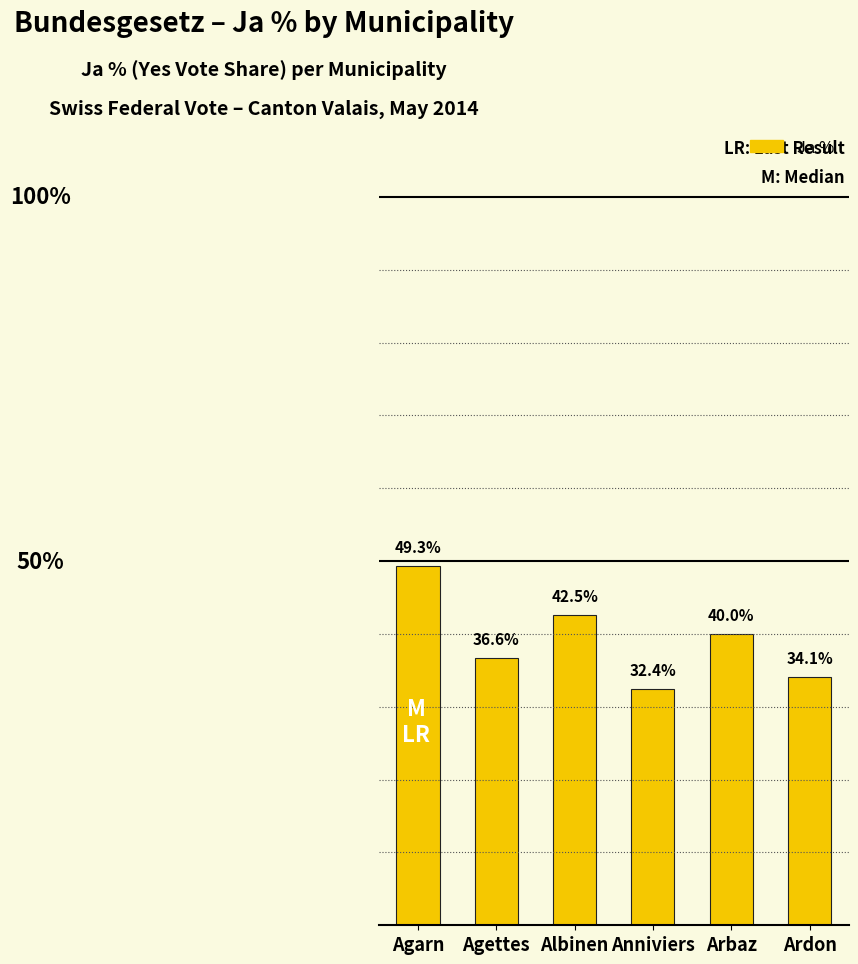

Between Anniviers and Agettes, which is larger?

Agettes